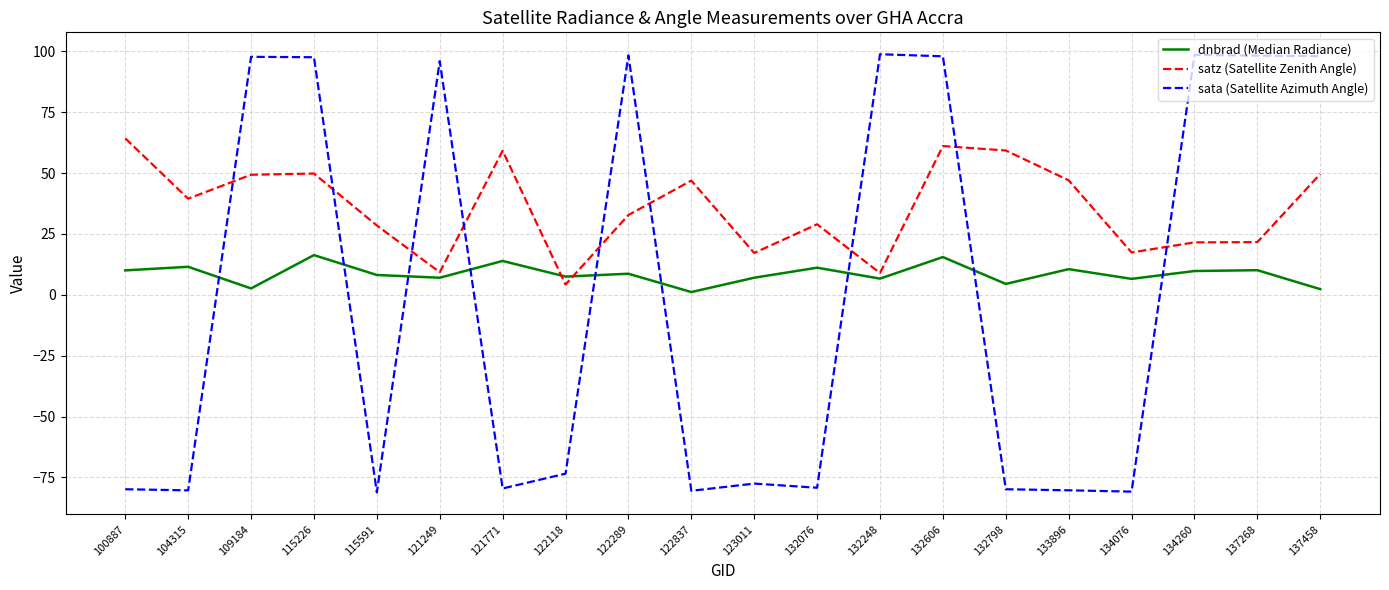

What are all the series names shown in the legend?

dnbrad (Median Radiance), satz (Satellite Zenith Angle), sata (Satellite Azimuth Angle)